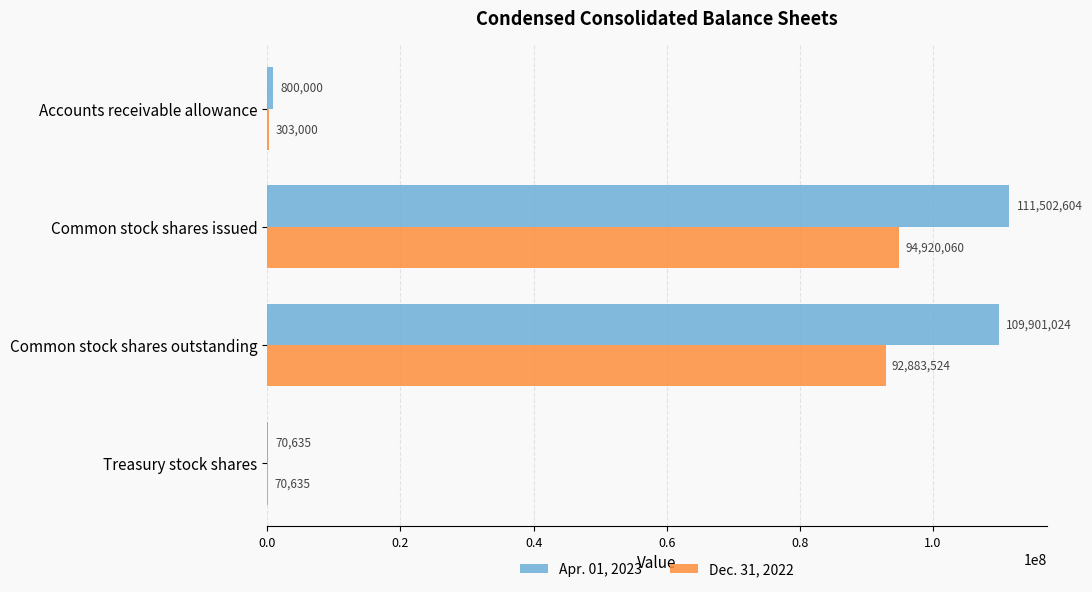

What is the sum of all Dec. 31, 2022 values?

188177219